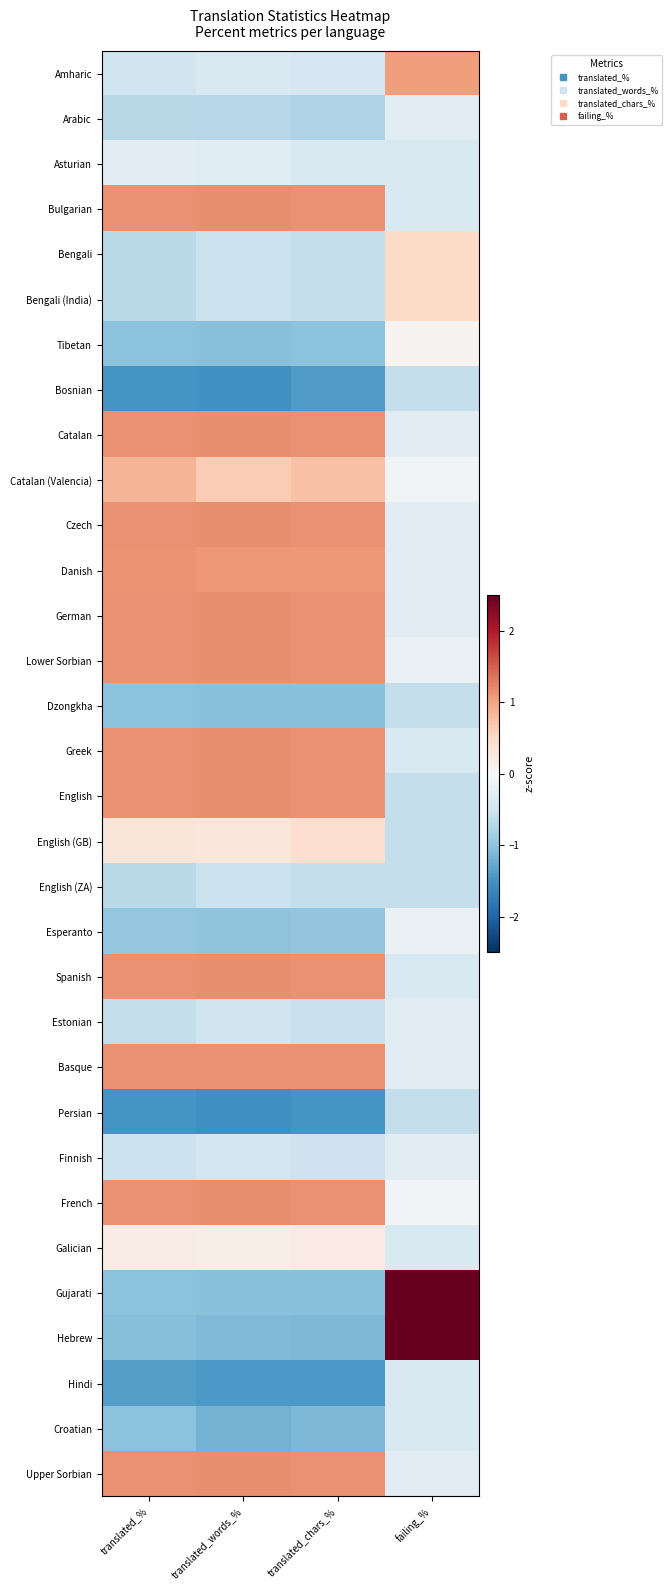

List the series in order of their peak value, lowest first.

Bosnian, Dzongkha, Persian, English (ZA), Hindi, Croatian, Arabic, Estonian, Finnish, Asturian, Esperanto, Tibetan, Galician, English (GB), Bengali, Bengali (India), Catalan (Valencia), Amharic, Danish, Basque, Bulgarian, Catalan, Czech, German, Lower Sorbian, Greek, English, Spanish, French, Upper Sorbian, Hebrew, Gujarati